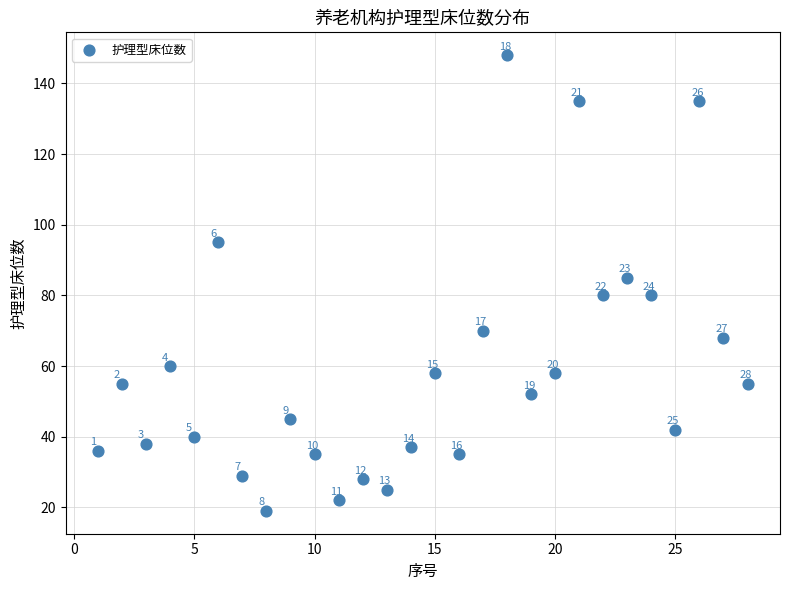

What Y value in the scatter plot is closest to 83?

85